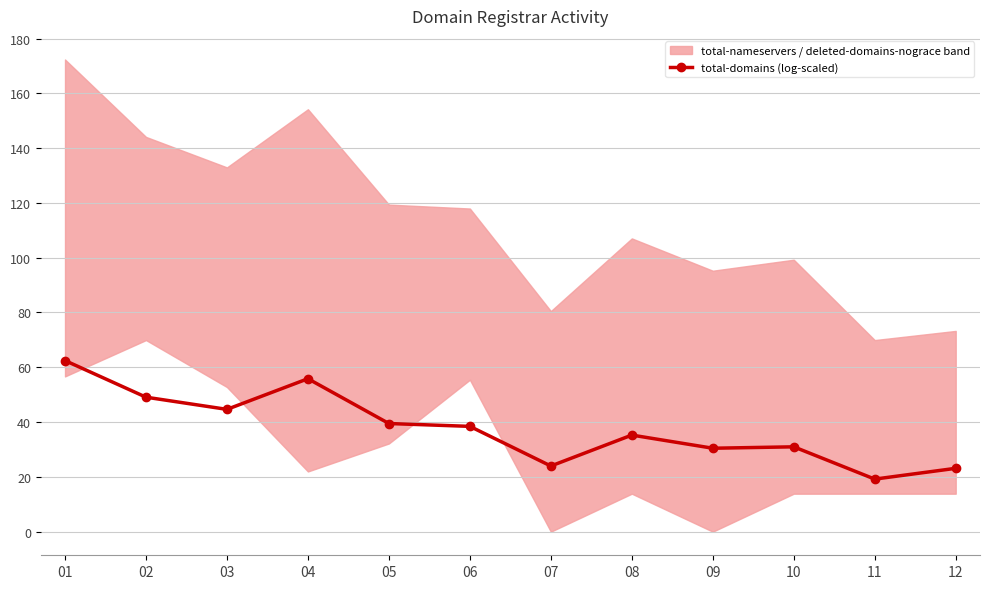

What is the value of the 12th point from the left?

23.1